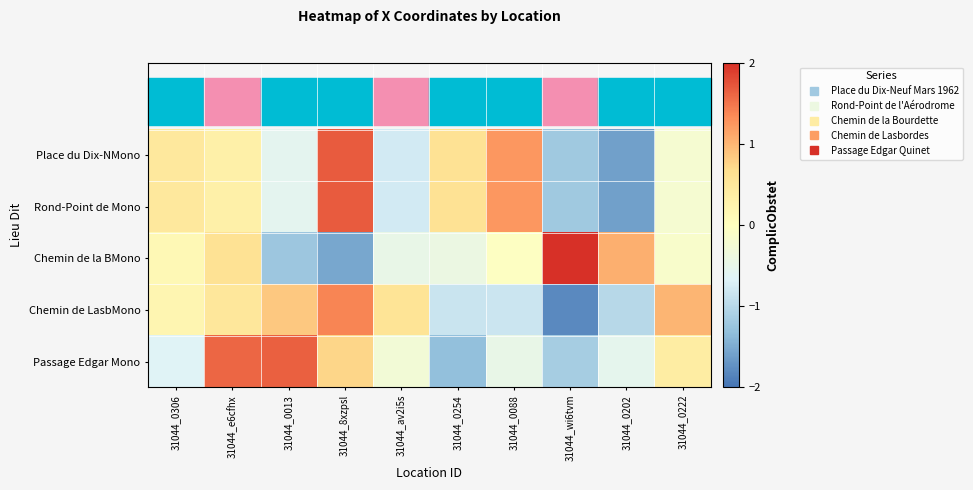

List the series in order of their peak value, lowest first.

Chemin de LasbMono, Passage Edgar Mono, Place du Dix-NMono, Rond-Point de Mono, Chemin de la BMono